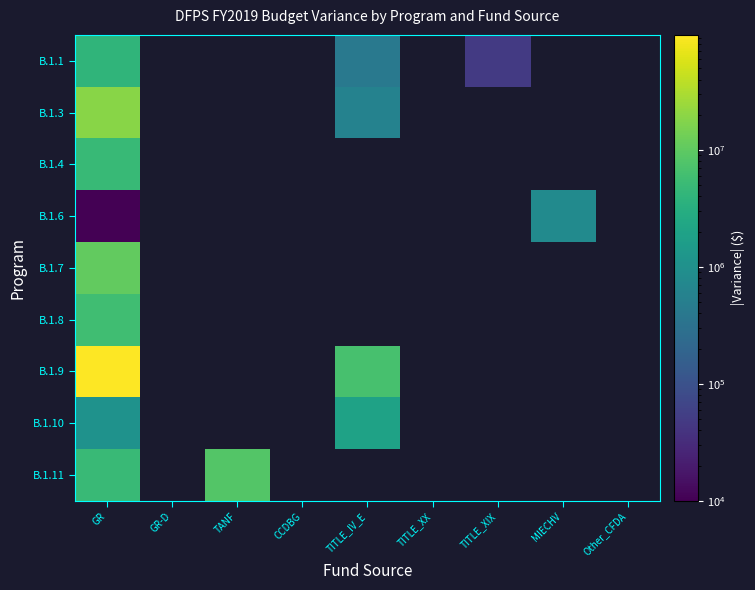

At how many categories does at least one series exceed 30154708?

1